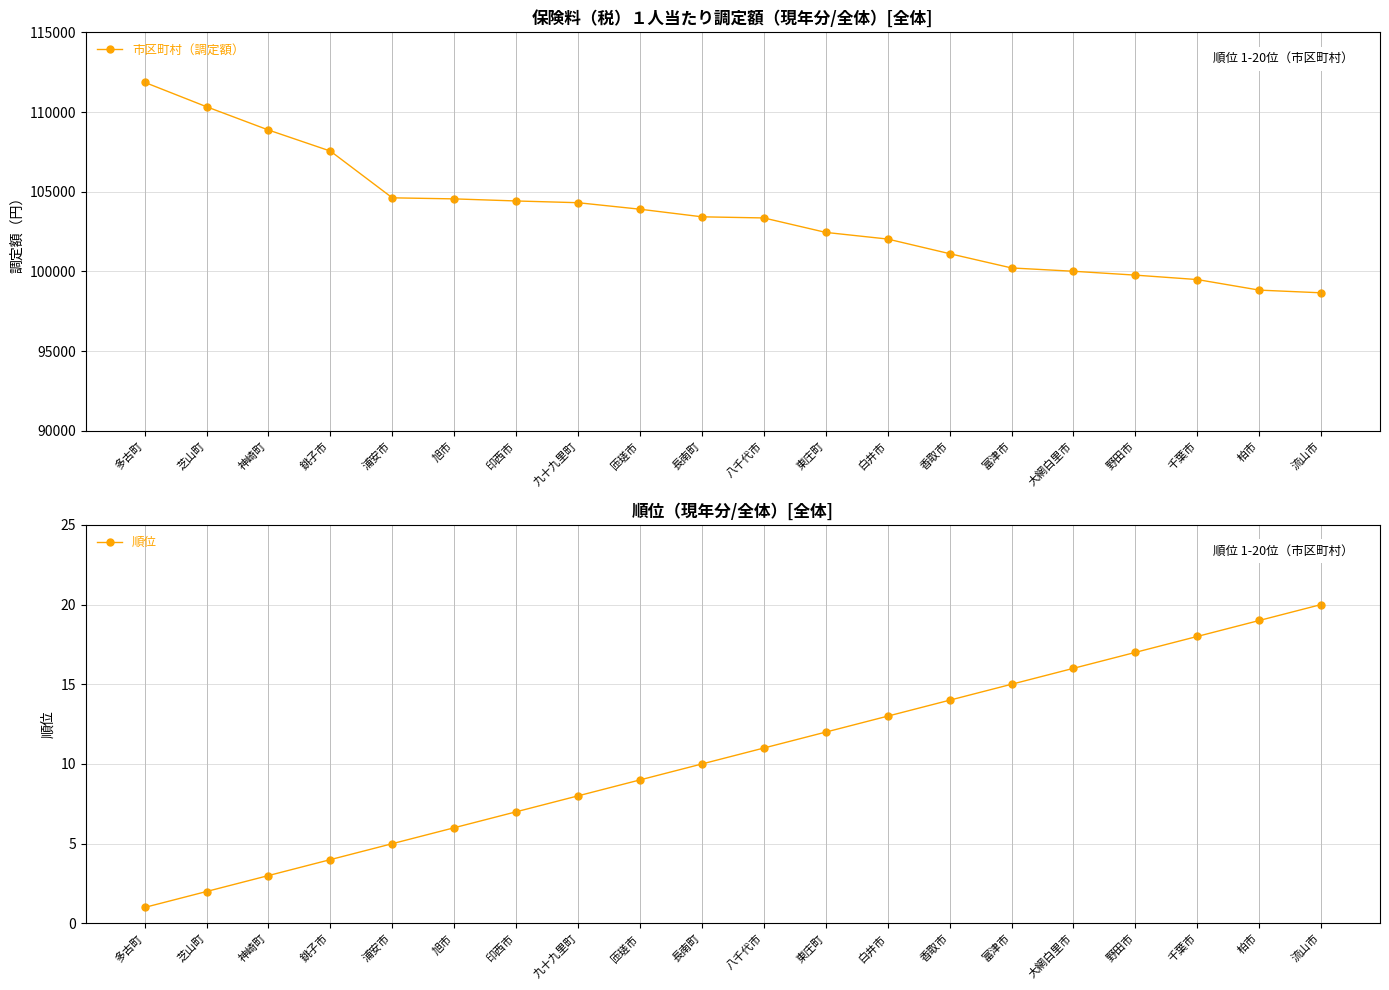

At how many categories does at least one series exceed 16862?

20